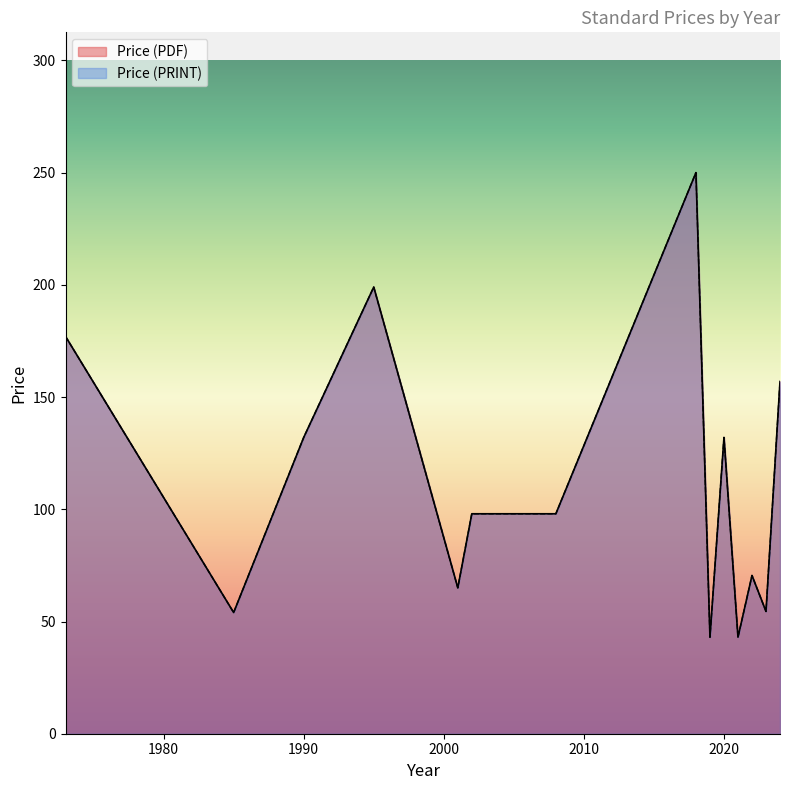

Rank the series by their maximum value, from lowest to highest.

Price (PDF), Price (PRINT)